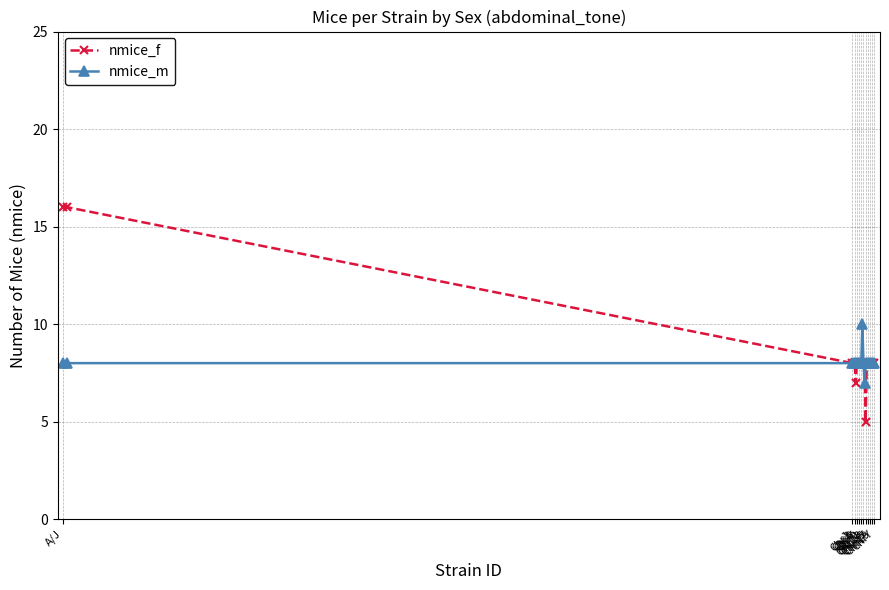

What is the value of the nmice_f point at the 3rd from the left?

8